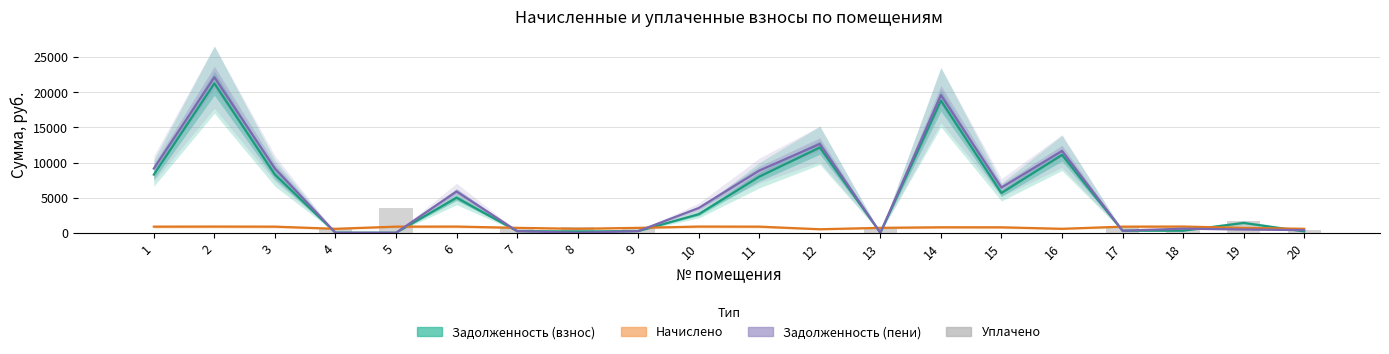

How many groups of bars are there?

20